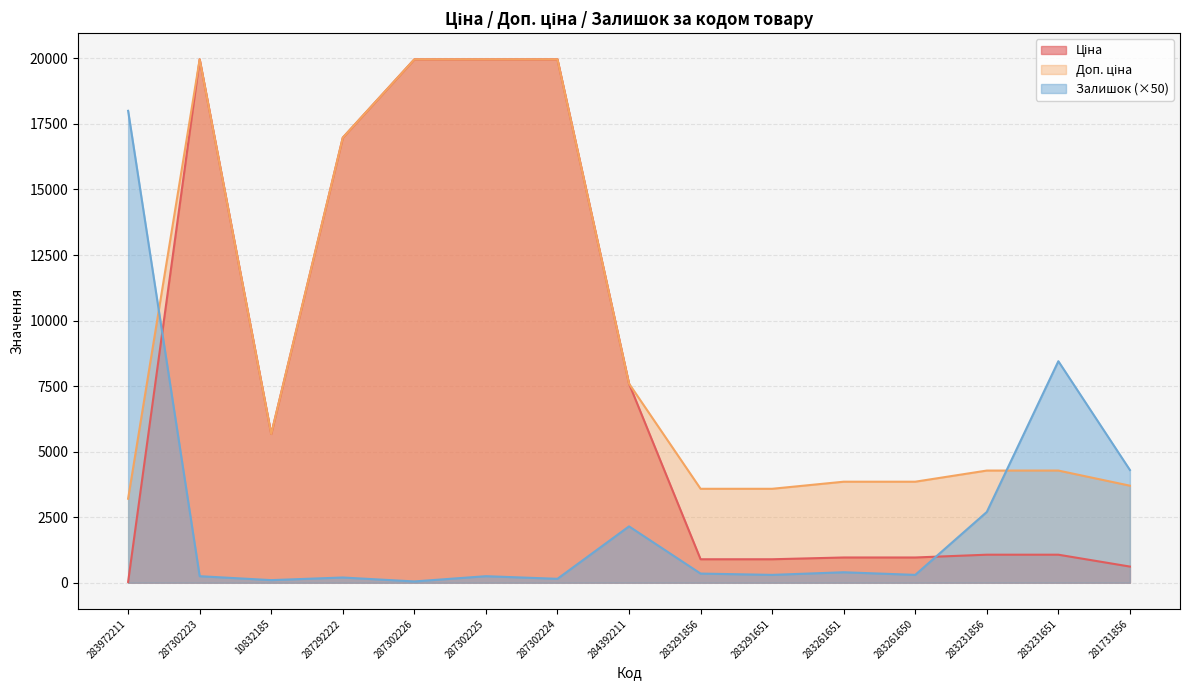

Reading left to right, extract all data points from this chart.

Ціна: 283972211=32.0	287302223=19964.2	10832185=5673.8	287292222=16976.3	287302226=19964.2	287302225=19964.2	287302224=19964.2	284392211=7596.5	283291856=895.9	283291651=895.9	283261651=963.5	283261650=963.5	283231856=1069.8	283231651=1069.8	281731856=617.0
Доп. ціна: 283972211=3205.0	287302223=19964.2	10832185=5673.8	287292222=16976.3	287302226=19964.2	287302225=19964.2	287302224=19964.2	284392211=7596.5	283291856=3583.6	283291651=3583.6	283261651=3854.0	283261650=3854.0	283231856=4279.1	283231651=4279.1	281731856=3701.9
Залишок: 283972211=18000.0	287302223=250.0	10832185=100.0	287292222=200.0	287302226=50.0	287302225=250.0	287302224=150.0	284392211=2150.0	283291856=350.0	283291651=300.0	283261651=400.0	283261650=300.0	283231856=2700.0	283231651=8450.0	281731856=4300.0